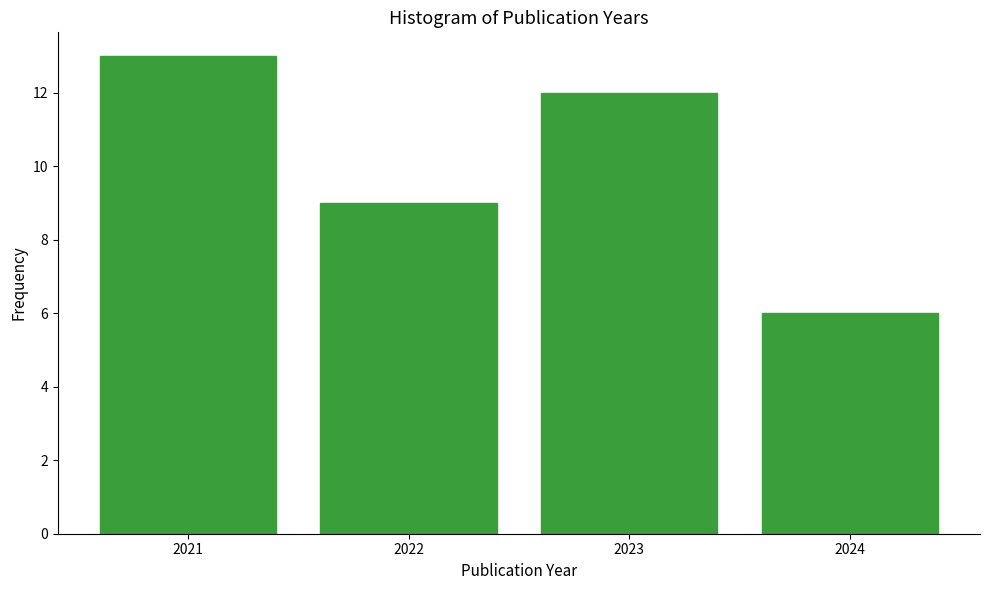

What is the height of the bar covering 2022.5 to 2023.5 on the x-axis? The values are not printed on the chart, so give them approximately, as read against the axis.

12